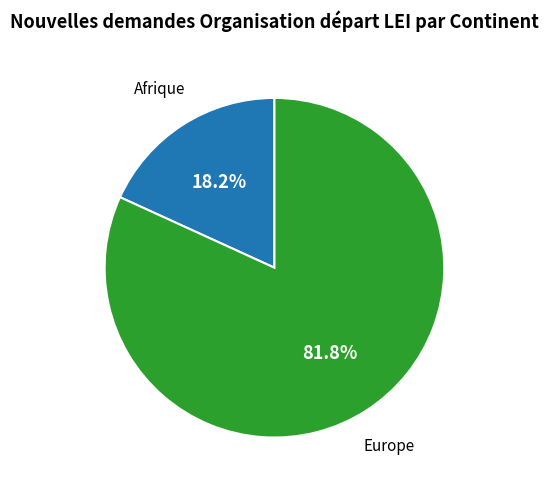

Does any single category account for the majority?

Yes